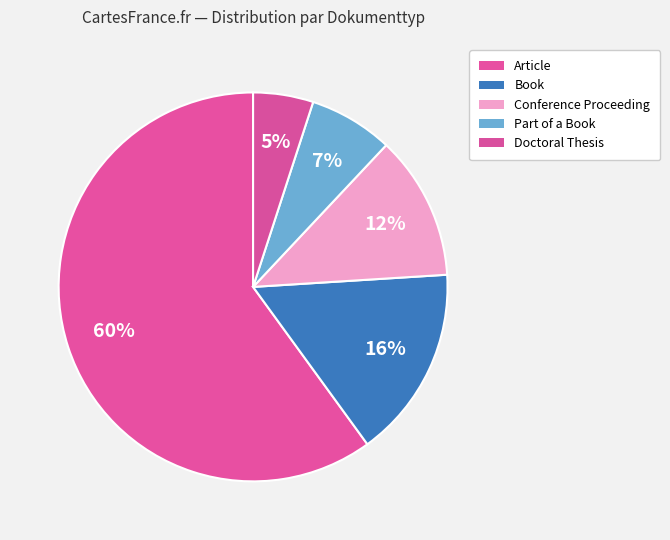

How many slices are in this pie chart?

5